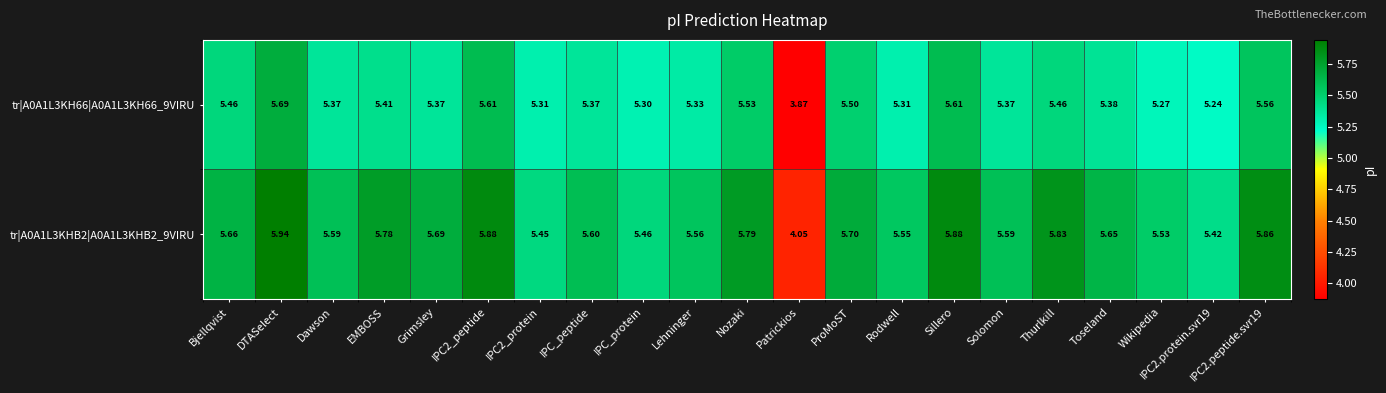

Where does the tr|A0A1L3KH66|A0A1L3KH66_9VIRU series first go above 5?

Bjellqvist